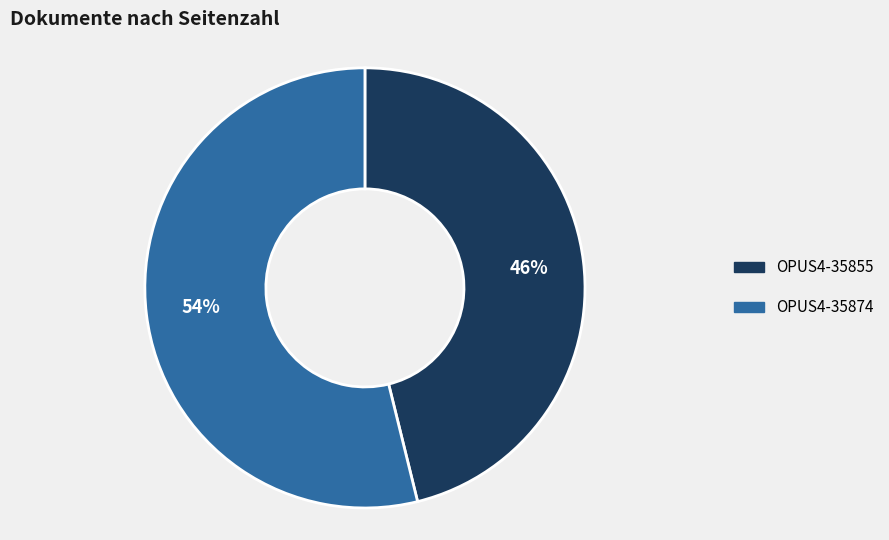

Does OPUS4-35855 represent more than half of the total?

No